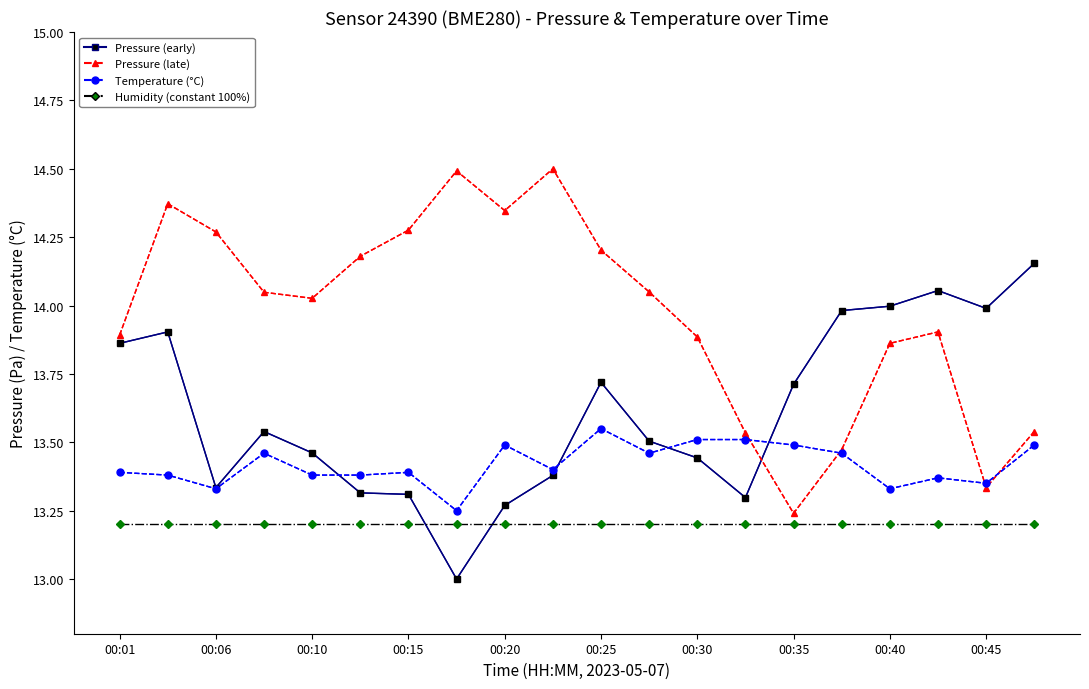

What is the greatest value displayed?

14.5